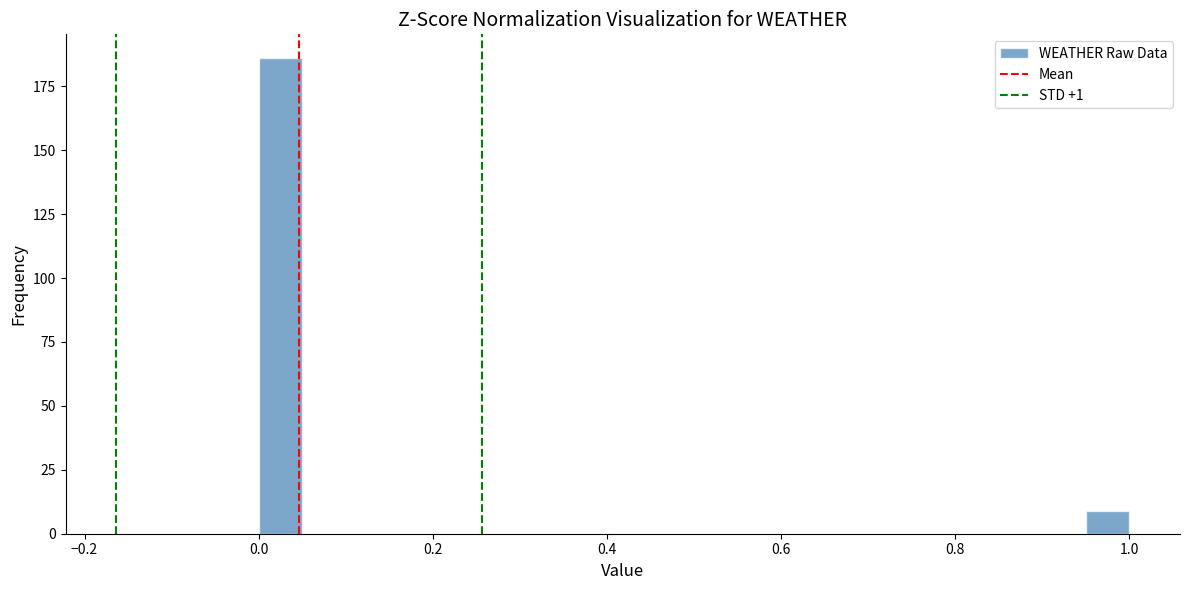

Read against the x-axis, roughly where is the centre of the tallest bar?

0.02